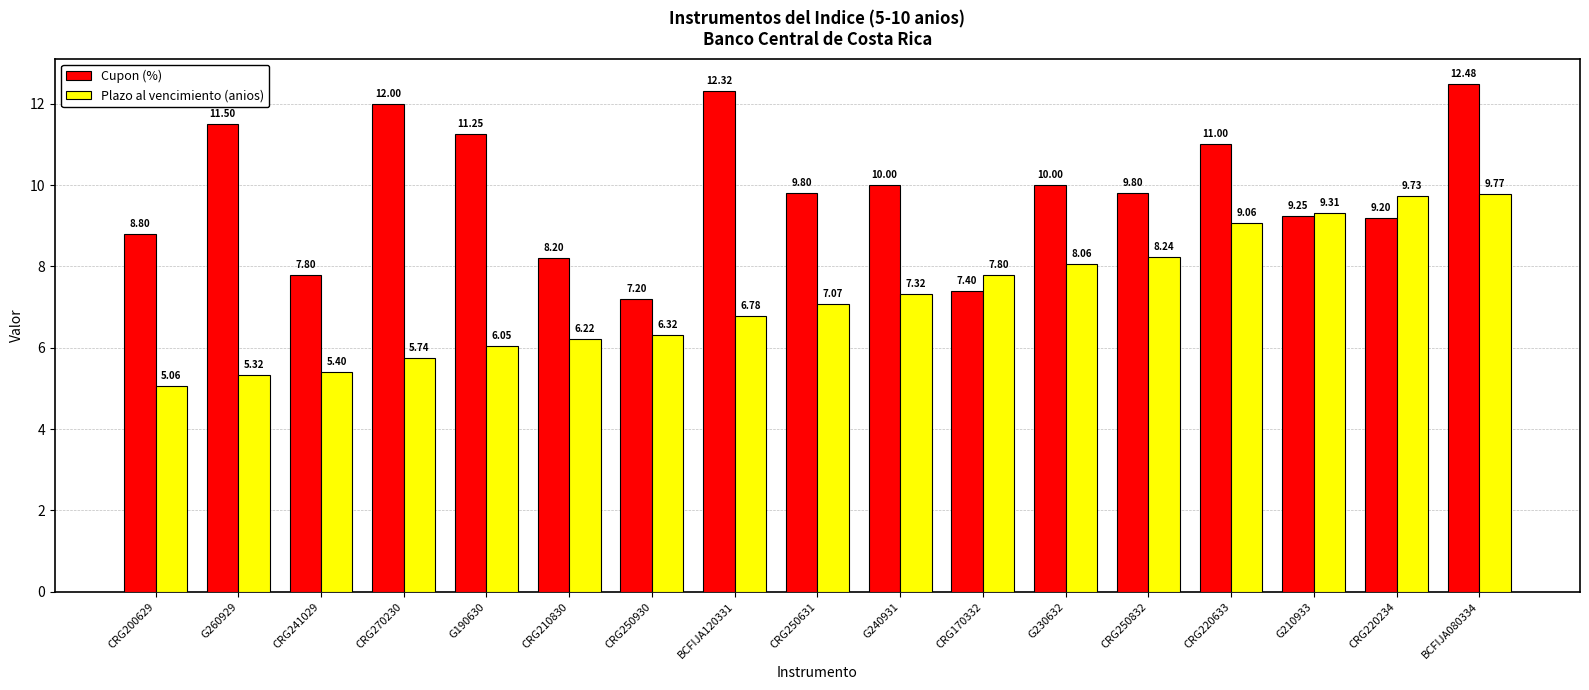

What is the label of the 11th bar from the left?

CRG170332